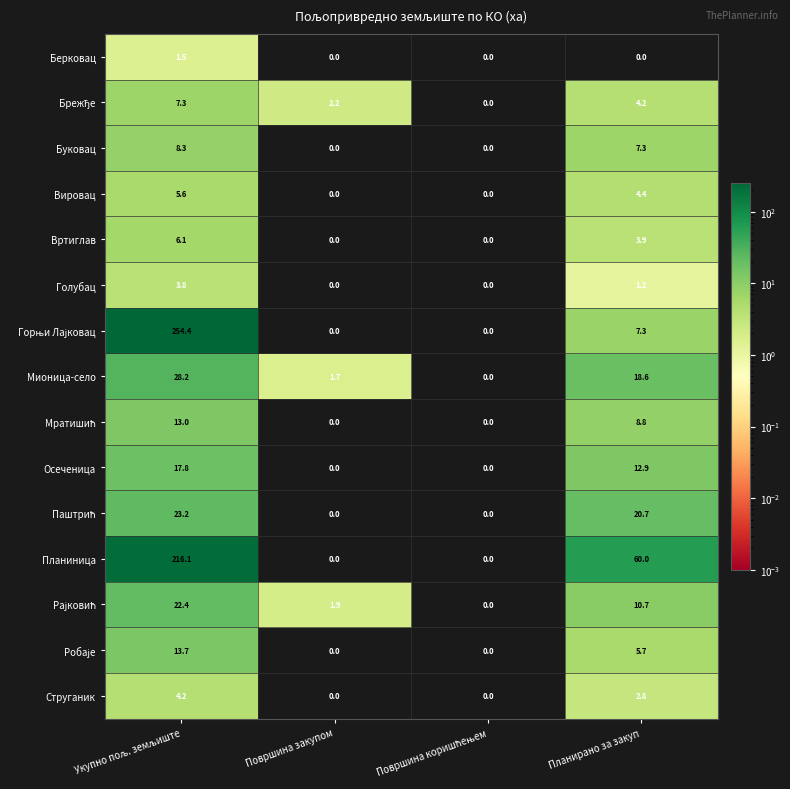

True or false: Вртиглав has a value of 0.0 at Површина закупом.

True